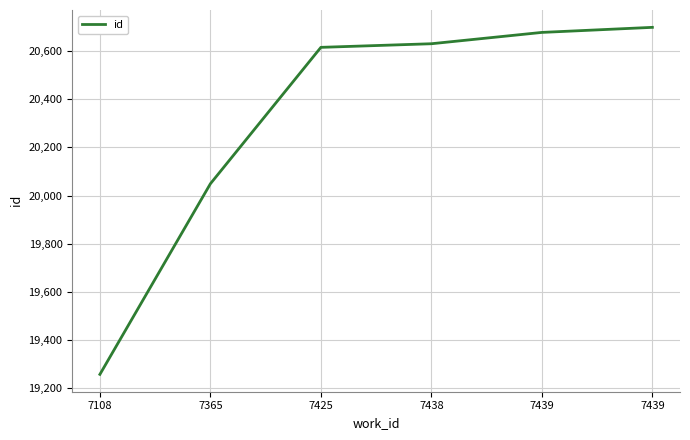

Rank the categories by value from lowest to highest.

7108, 7365, 7425, 7438, 7439, 7439